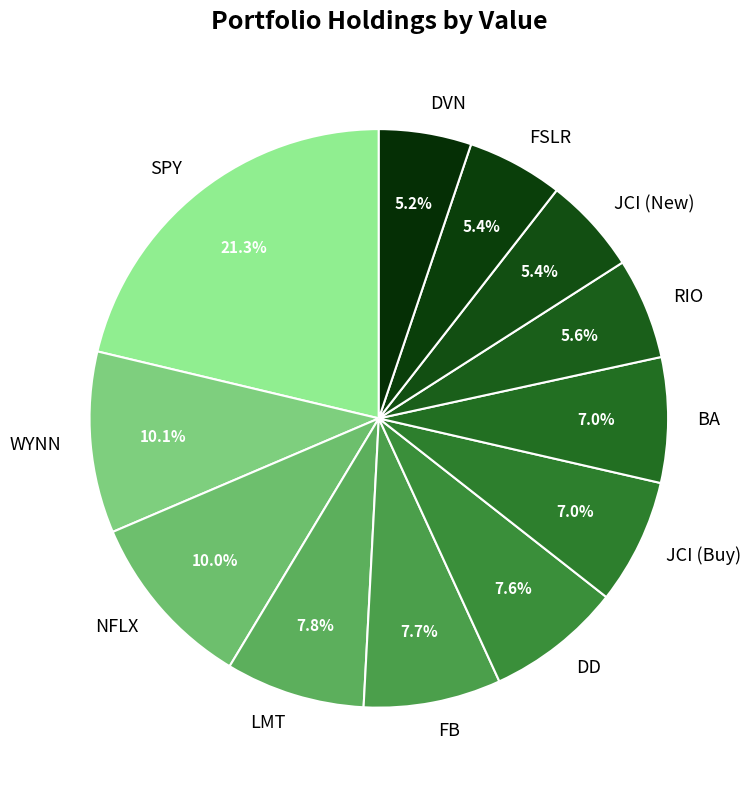

Approximately how many times larger is the value at FB compared to BA?

1.1